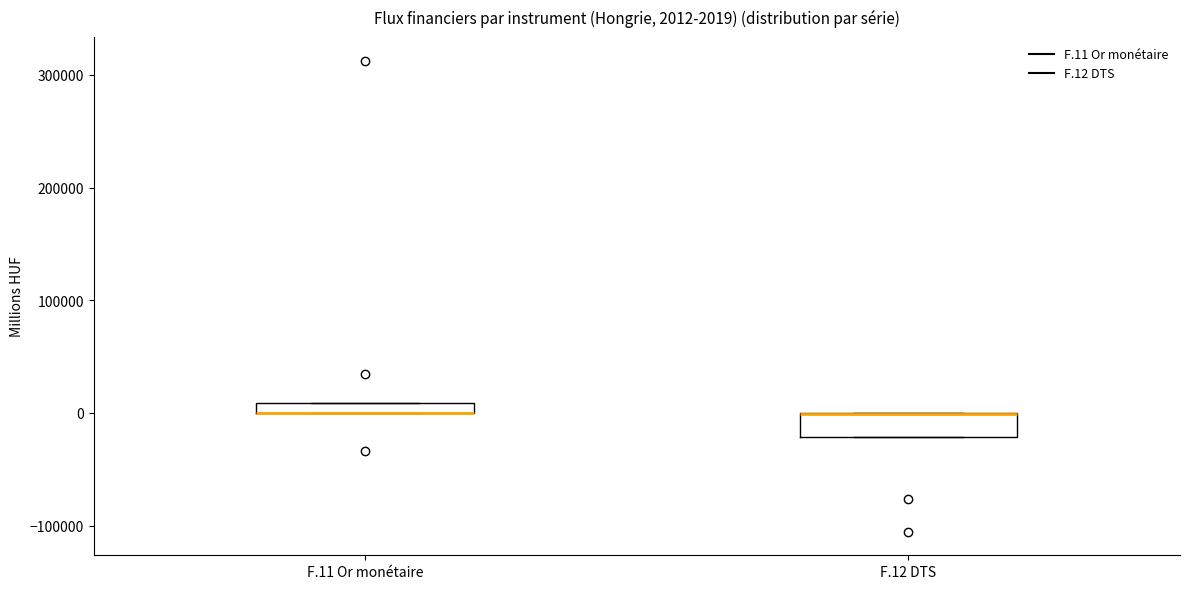

Comparing the boxes themselves (not the whiskers), which one is the tallest?

F.12 DTS